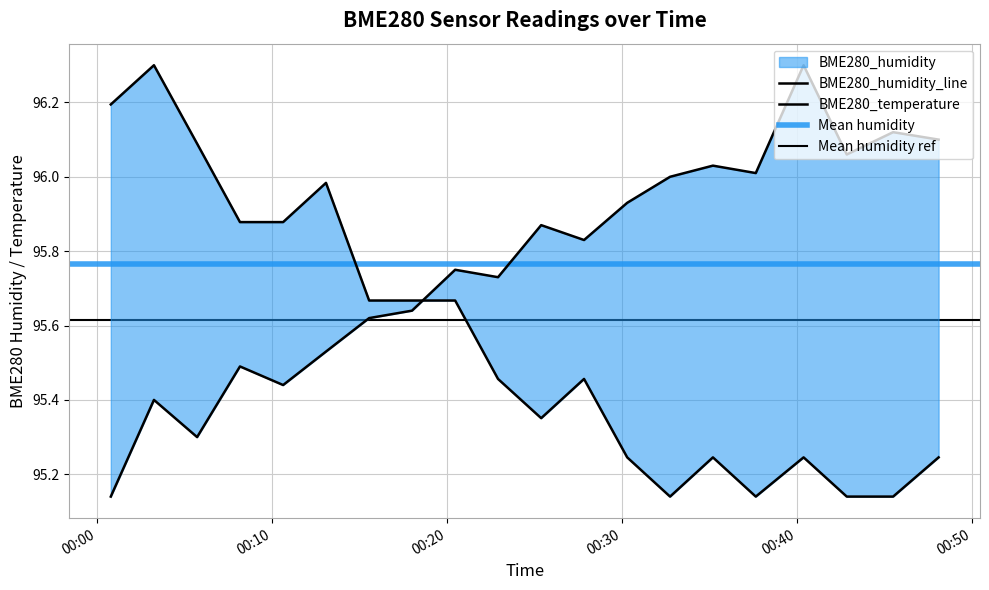

What is the label of the 5th point from the right?

2023/04/01 00:37:40